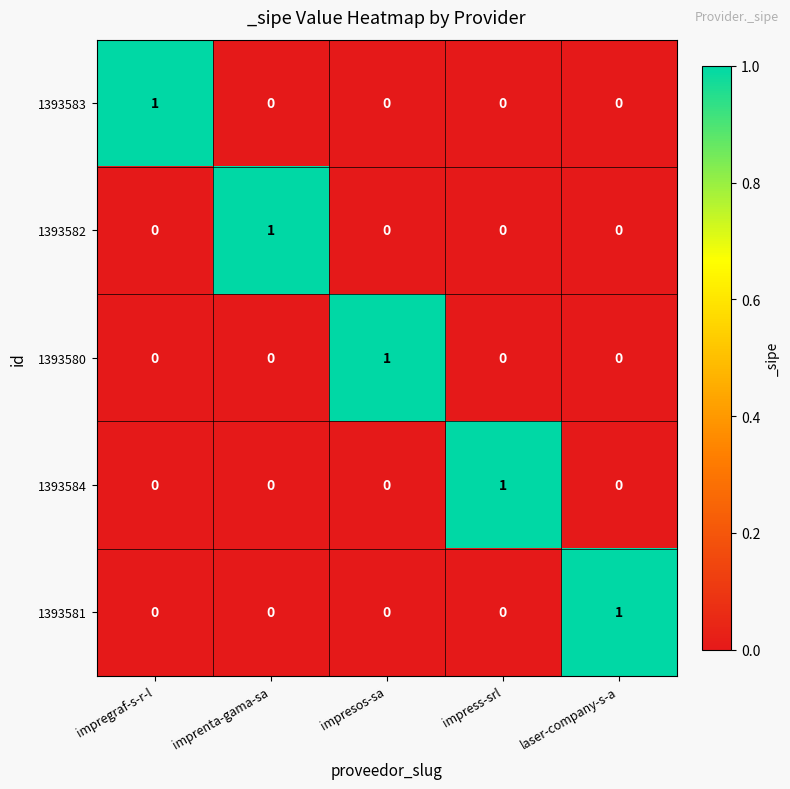

At how many categories does at least one series exceed 0?

5